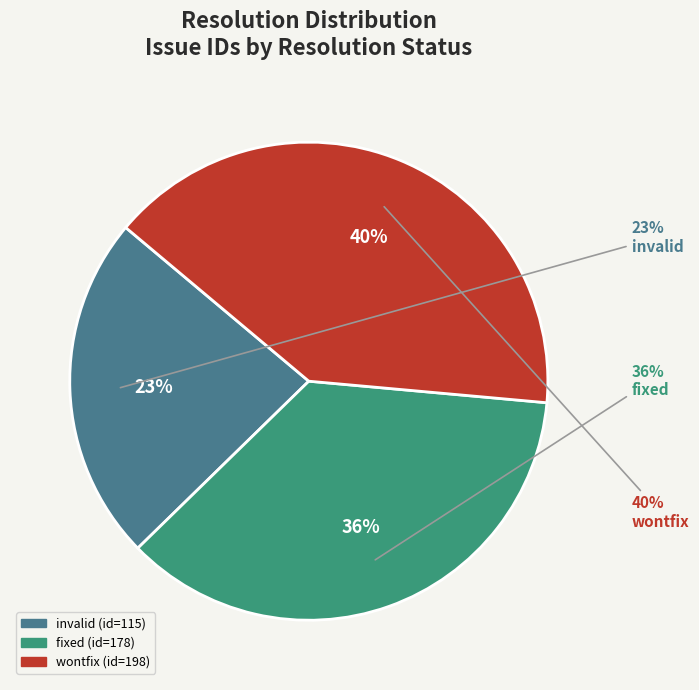

To the nearest percent, what is the difference between the fixed and invalid slice percentages?

13%